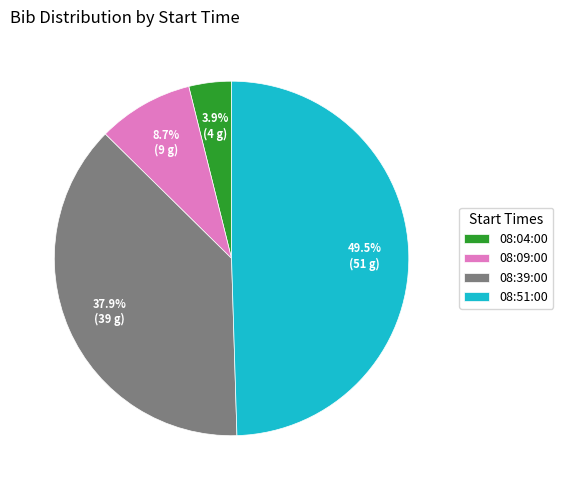

How many segments does this pie chart have?

4